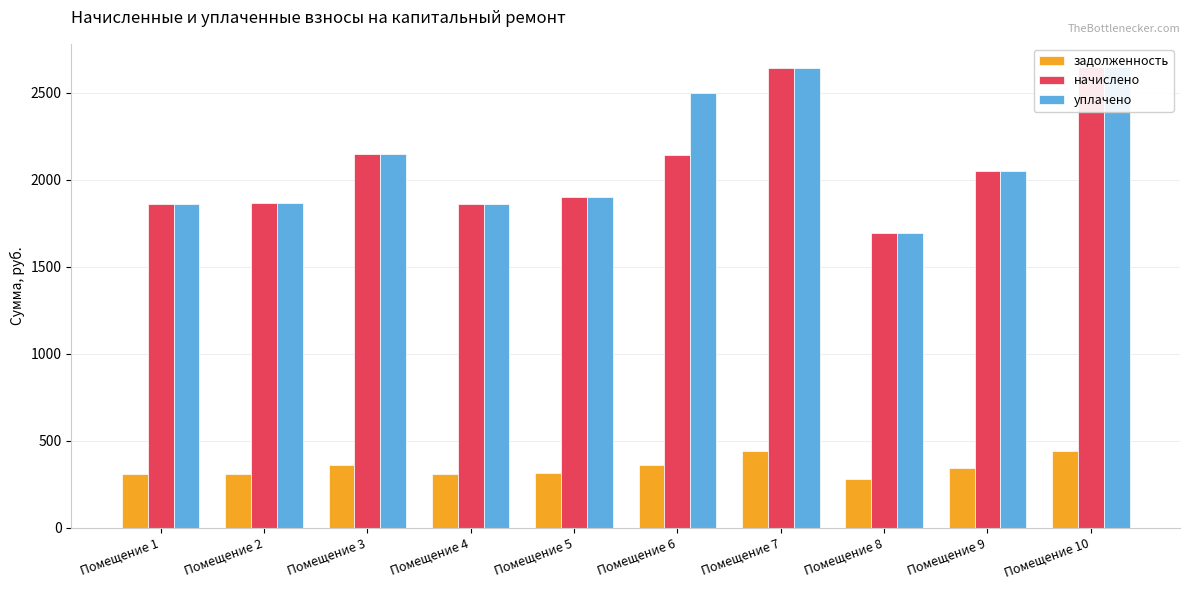

How many data points in задолженность are above 341?

5